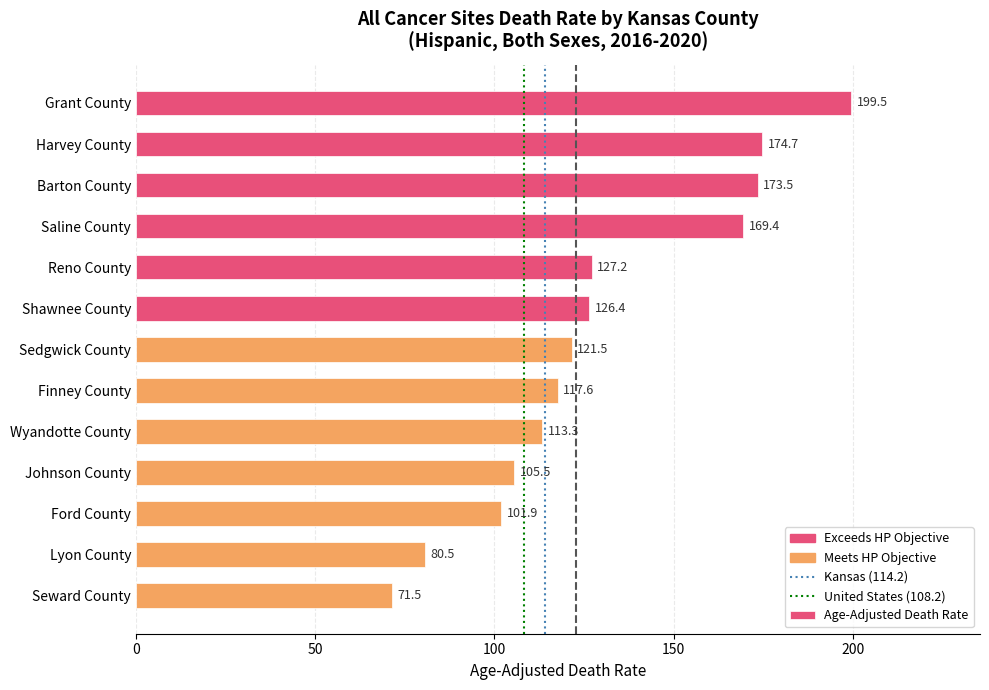

At which category does the chart reach its minimum across all series?

Seward County